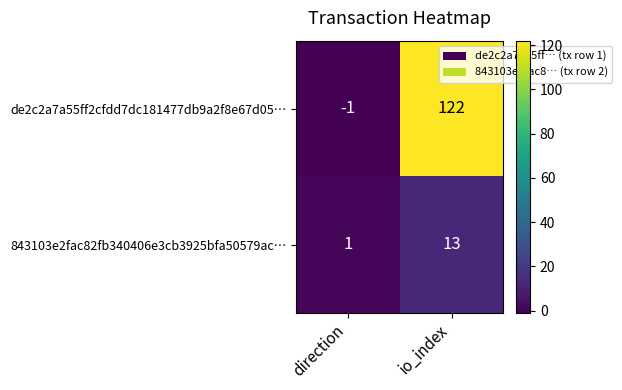

What is the difference between the maximum and minimum values in the 843103e2fac82fb340406e3cb3925bfa50579ac… series?

12